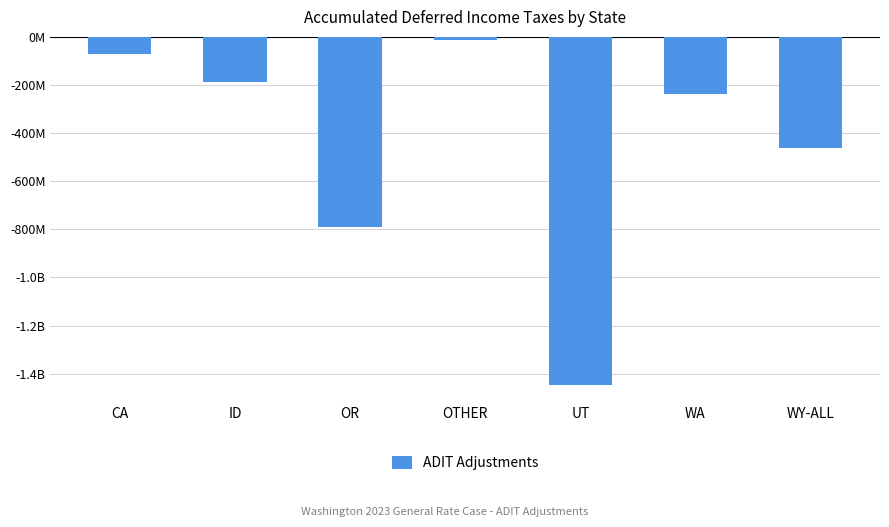

What is the label of the 2nd bar from the left?

ID